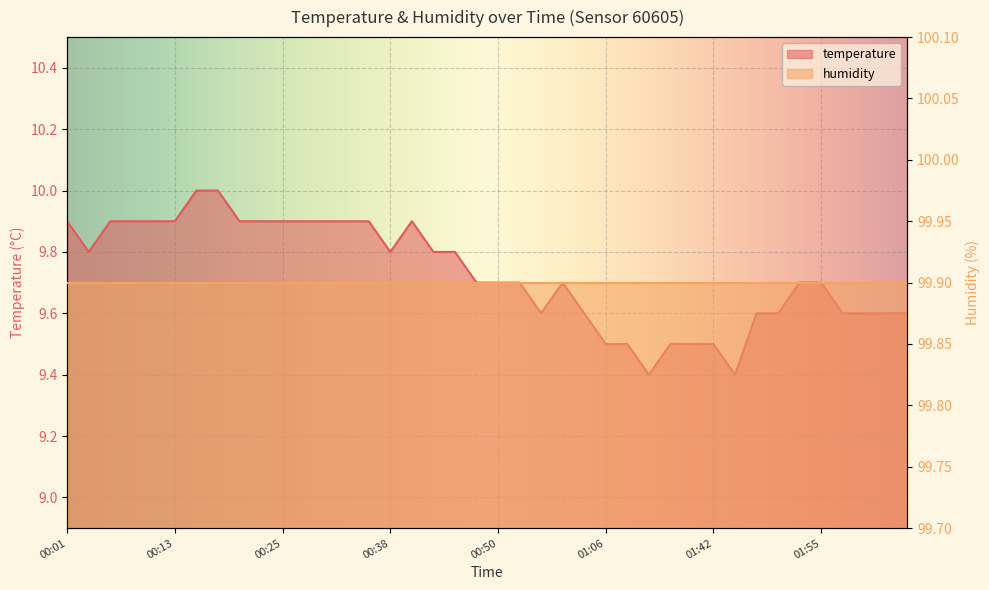

What is the change in value from 00:18 to 00:38?

-0.2